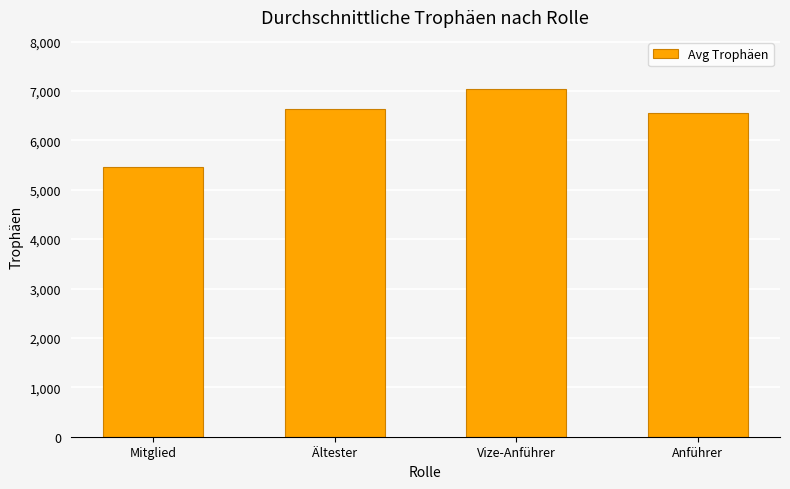

What is the value of the 1st bar from the left?

5450